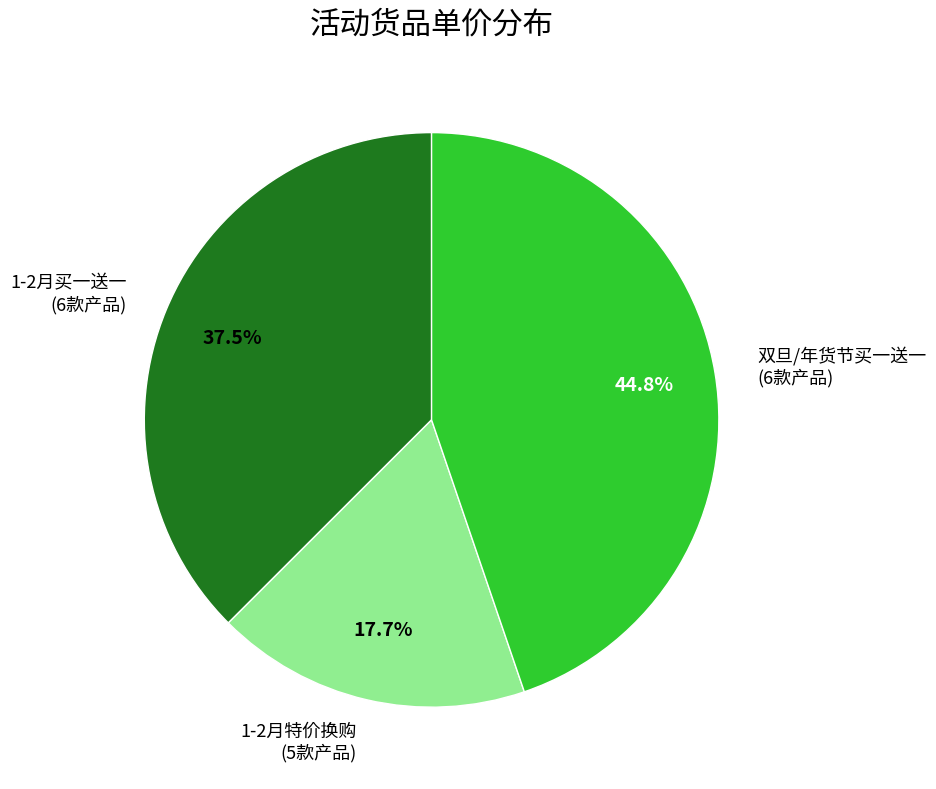

How many segments does this pie chart have?

3